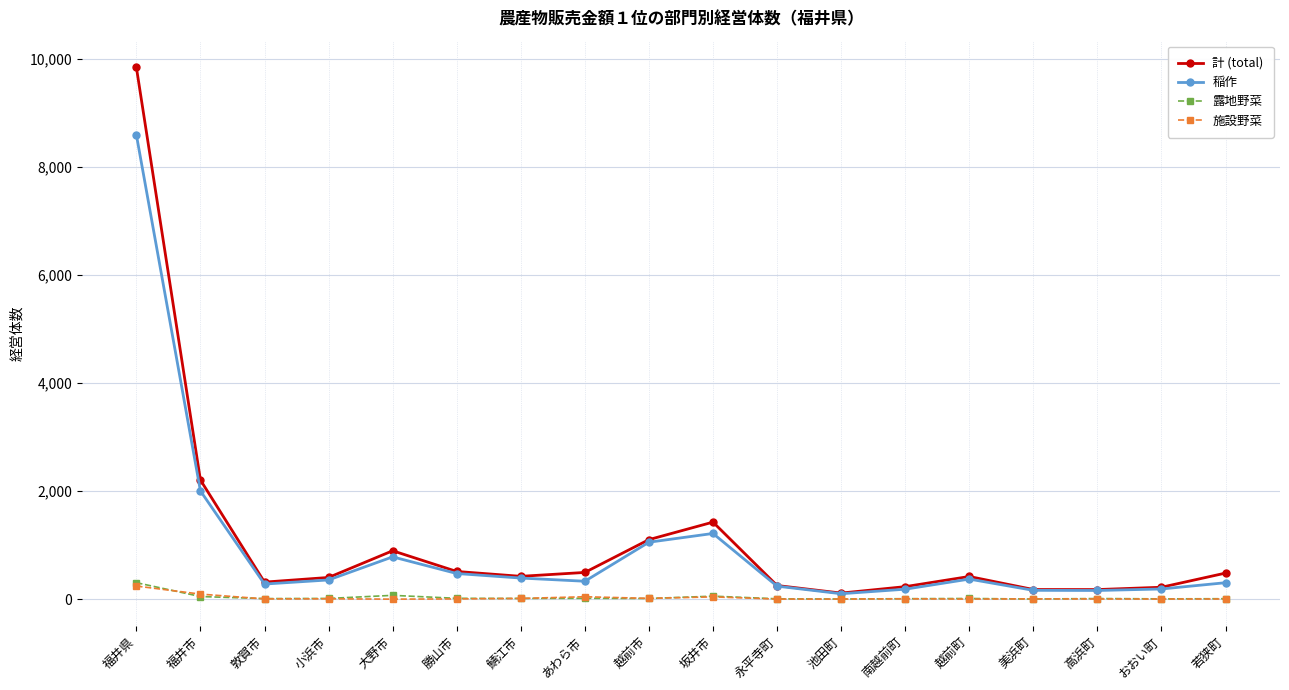

At which category is the sum across all series the highest?

福井県